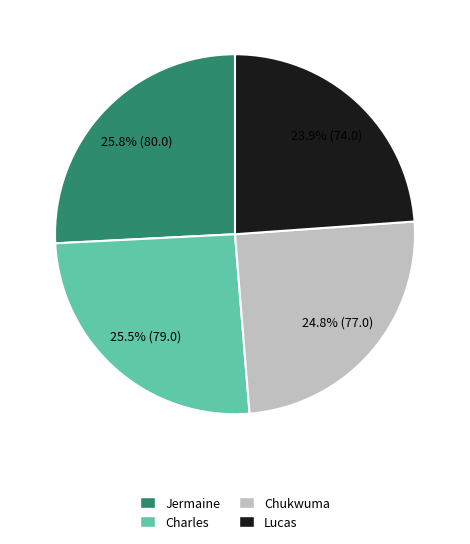

Which category has the smallest portion of the pie?

Lucas